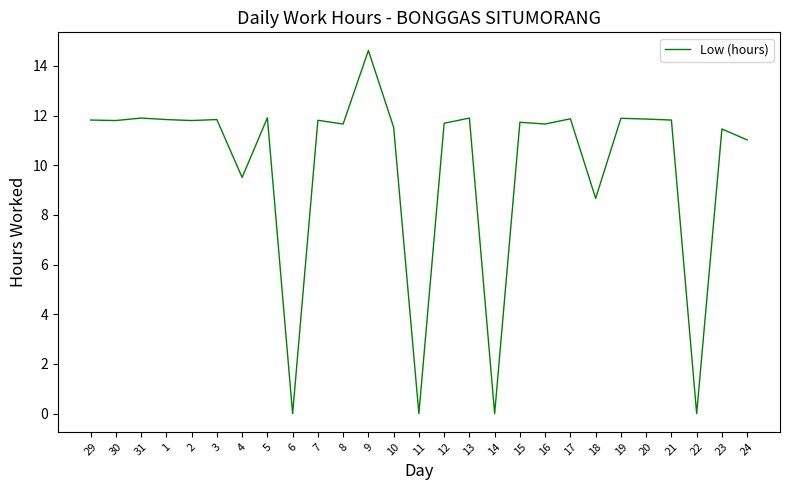

At which label is the value closest to 7?

18